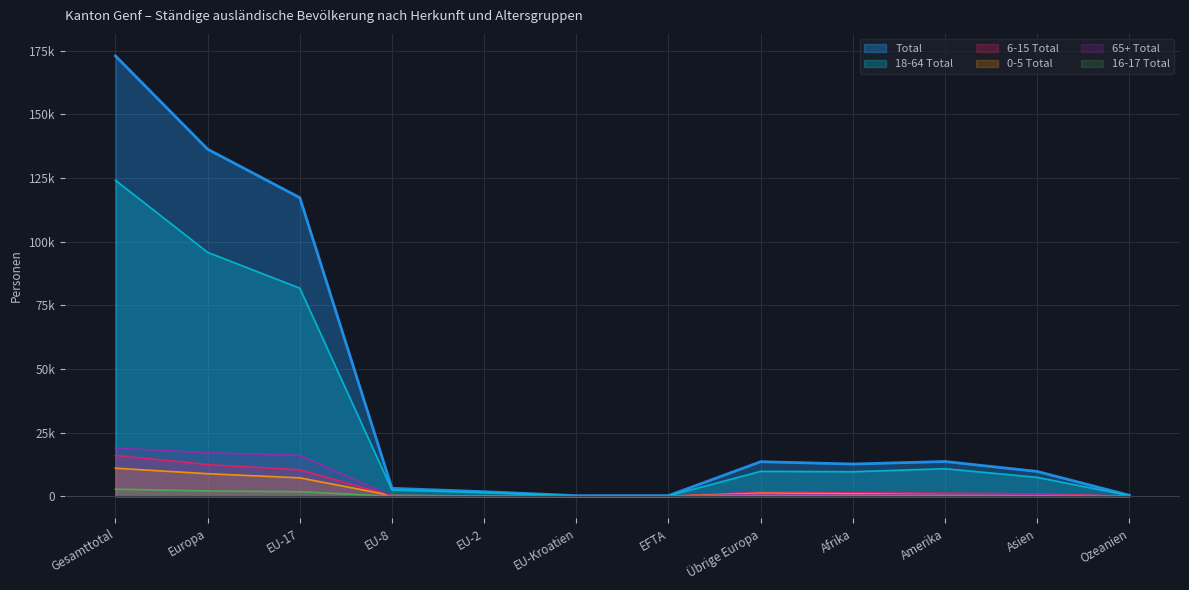

Where does the 65+ Total series first go above 646?

Gesamttotal